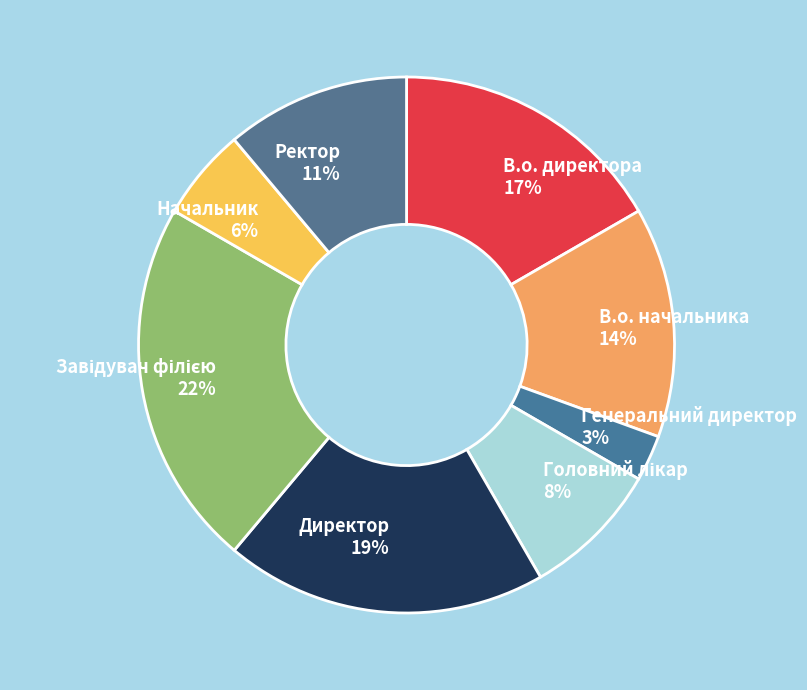

Does Начальник represent more than half of the total?

No